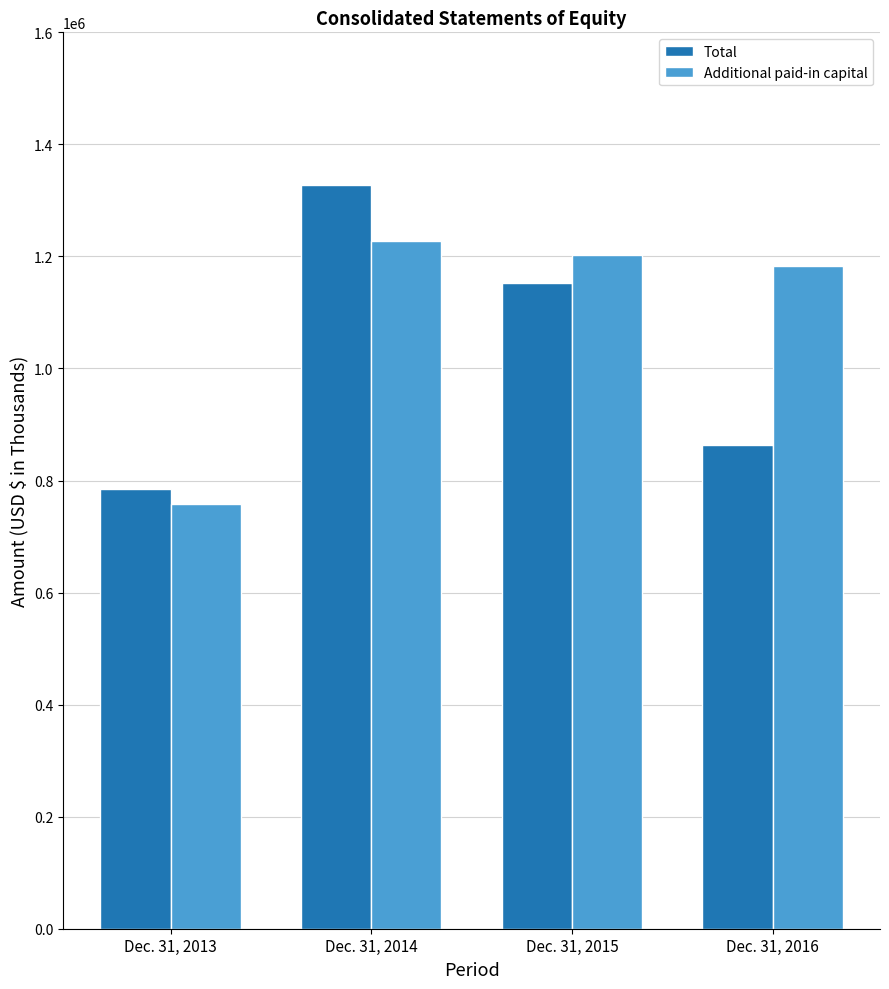

Are the bars grouped side by side (vs. stacked)?

Yes